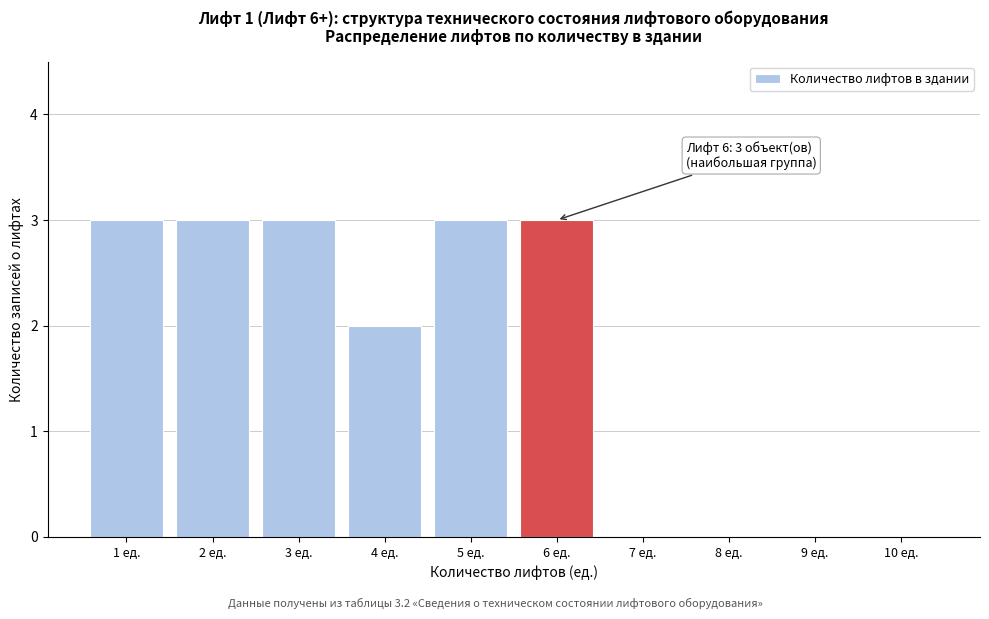

Reading right to left, list all the values displayed in this chart.

10 ед.=0	9 ед.=0	8 ед.=0	7 ед.=0	6 ед.=3	5 ед.=3	4 ед.=2	3 ед.=3	2 ед.=3	1 ед.=3